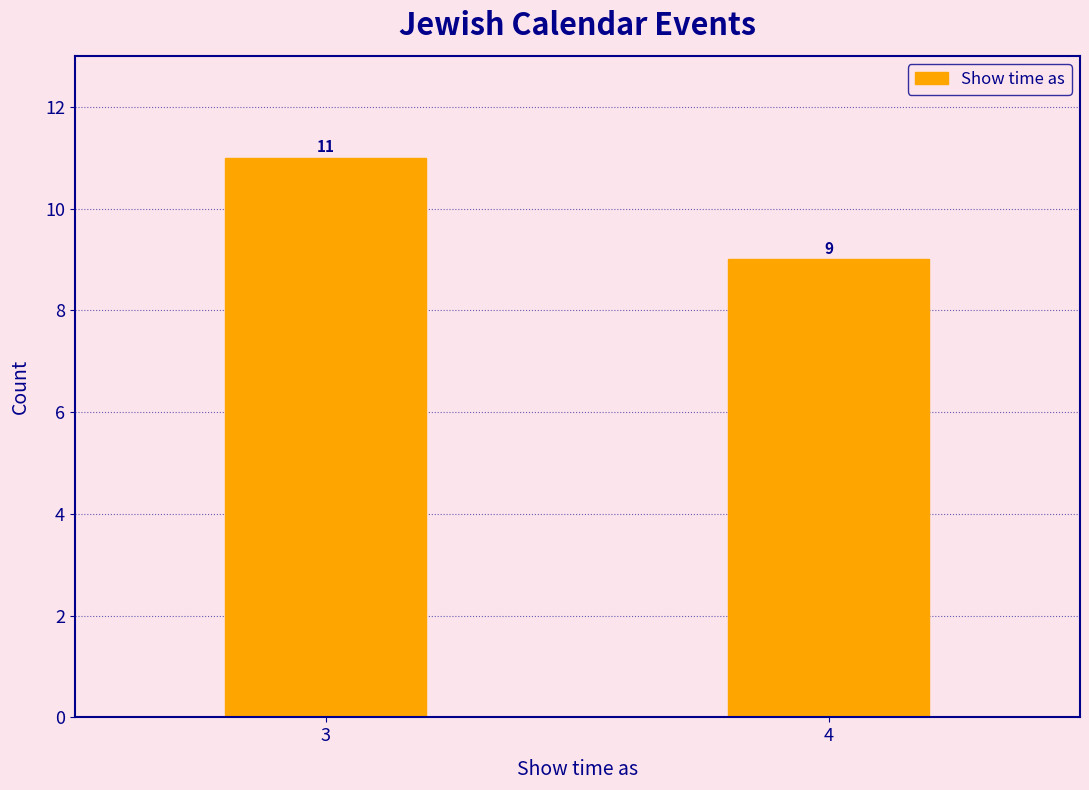

Reading left to right, extract all data points from this chart.

3=11	4=9